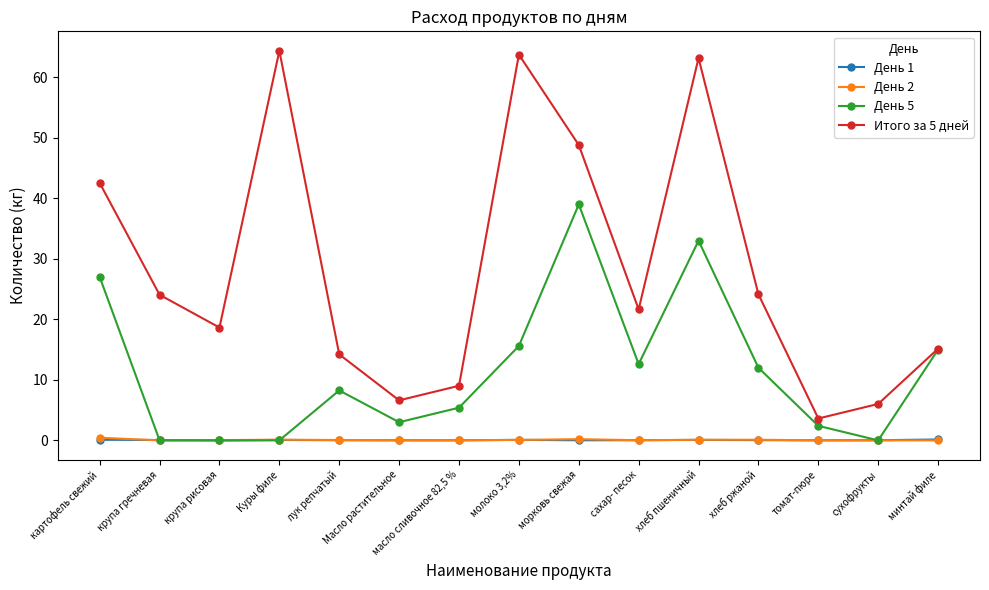

What is the label of the 5th point from the right?

хлеб пшеничный